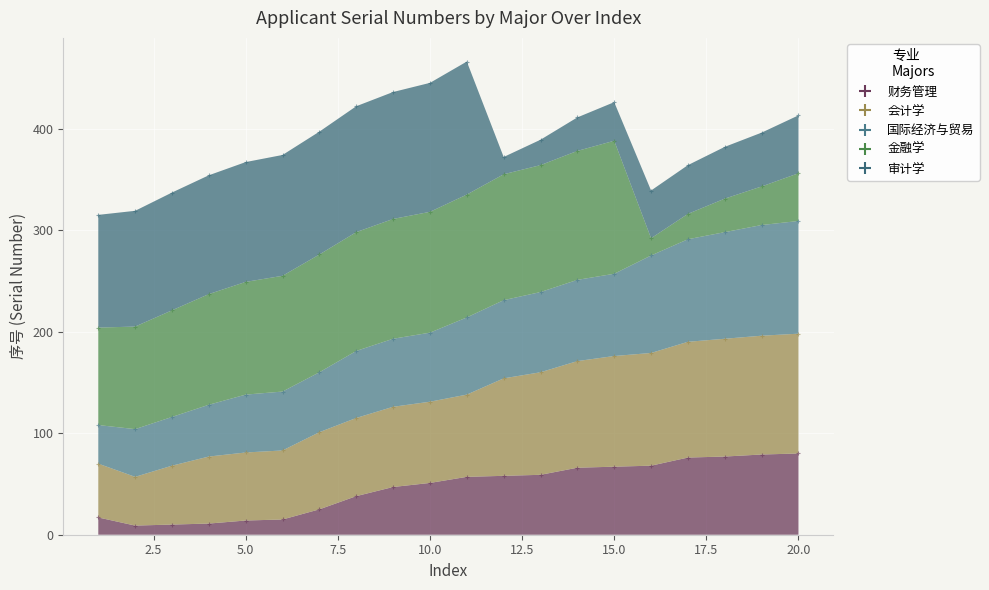

Is the value of 国际经济与贸易 at 7 greater than the value of 财务管理 at 8?

Yes